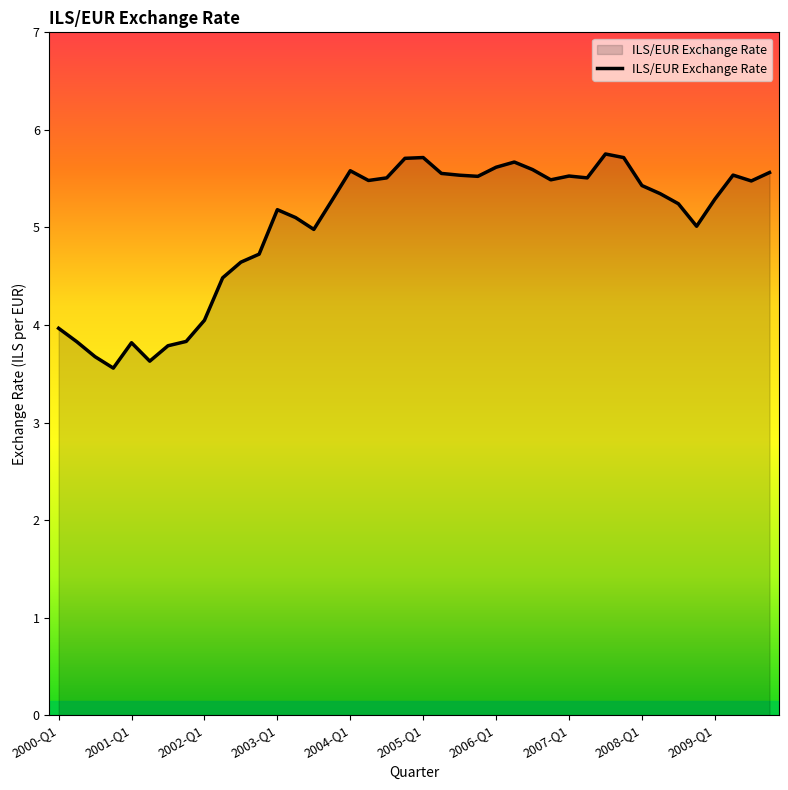

What is the maximum value shown in the chart?

5.8